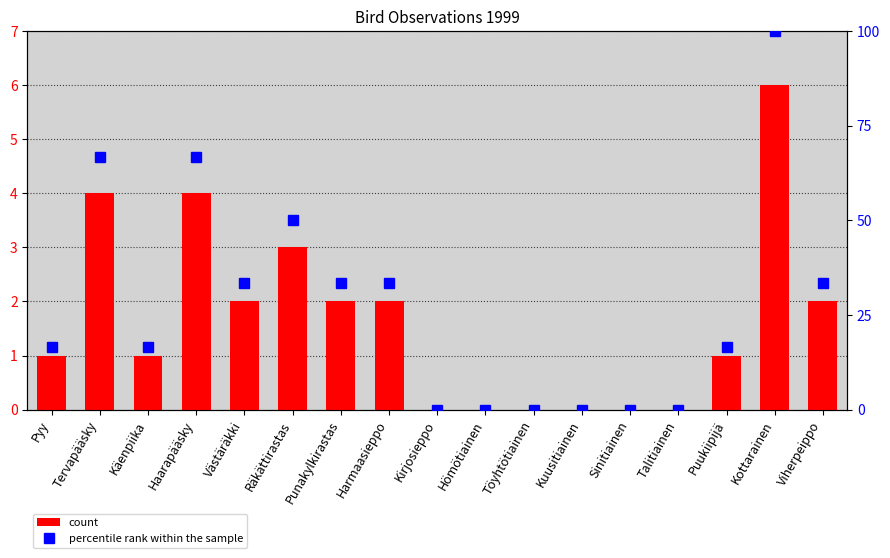

List the series in order of their overall mean, highest first.

percentile rank within the sample, count